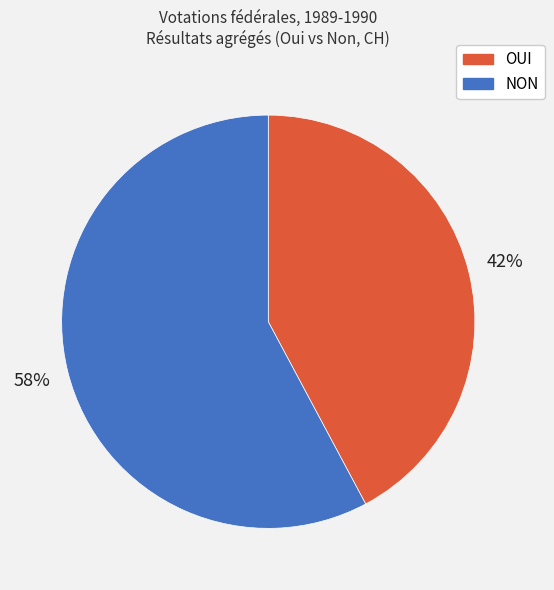

Do NON and OUI together represent more than half of the pie?

Yes